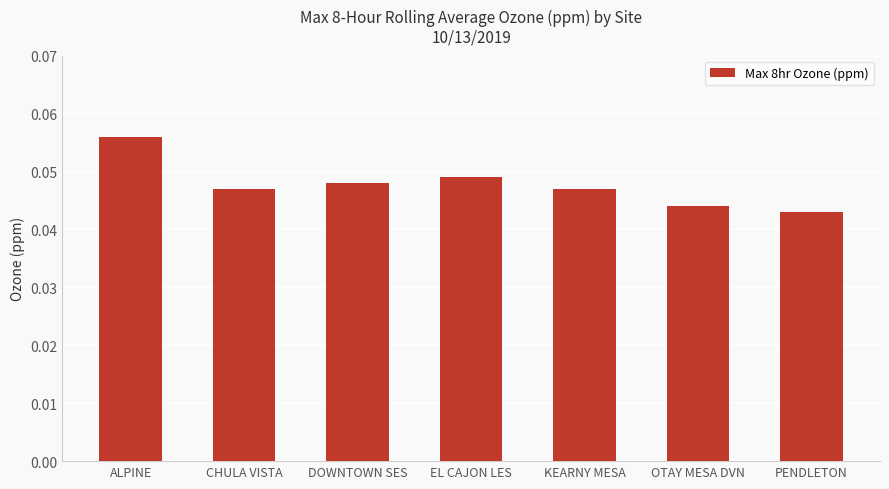

Which has a higher value, KEARNY MESA or DOWNTOWN SES?

DOWNTOWN SES